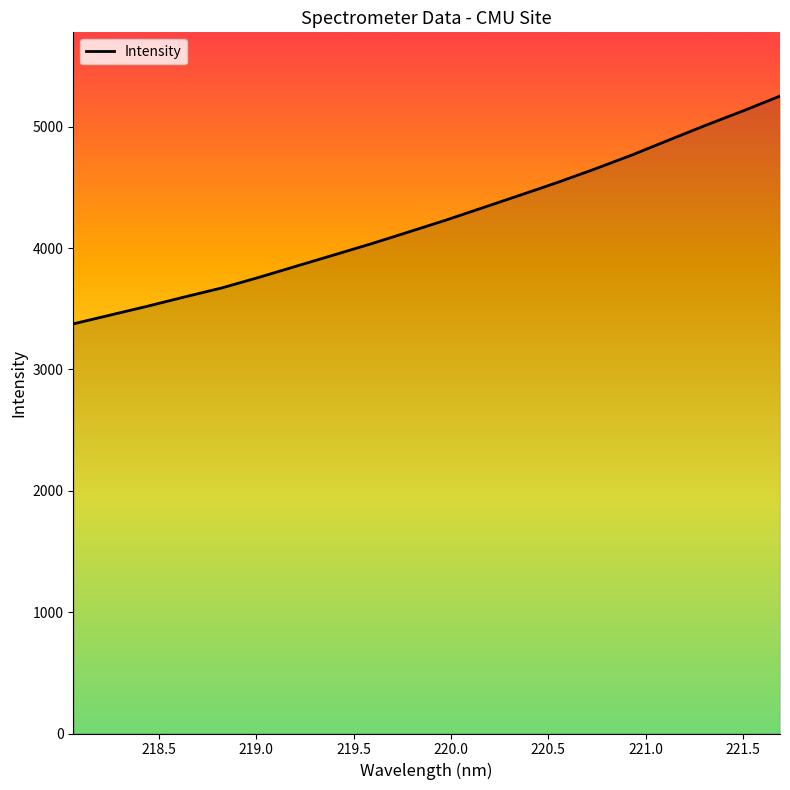

How many lines are shown in the chart?

1